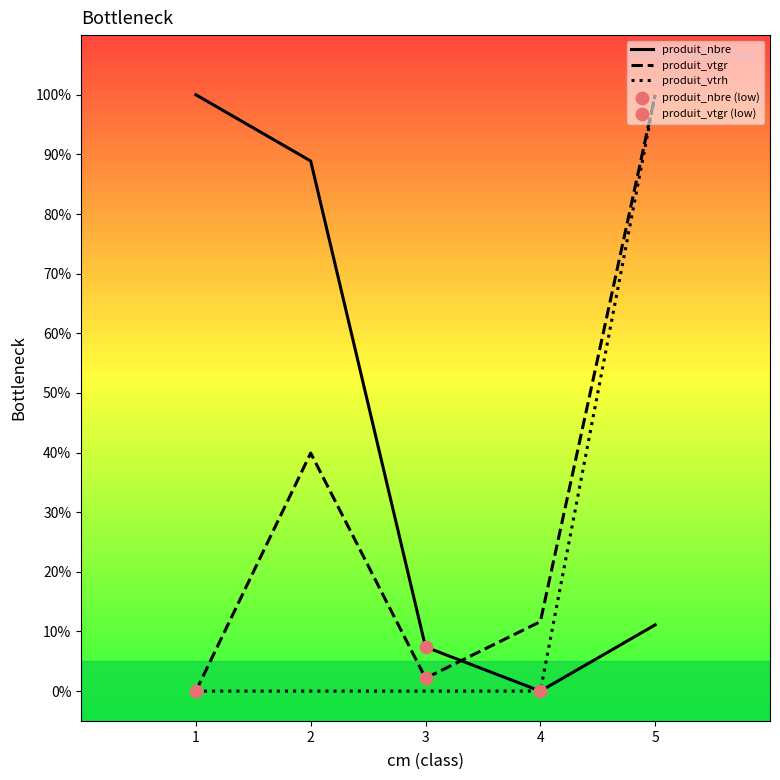

What is the total value across all series at 4?

11.7